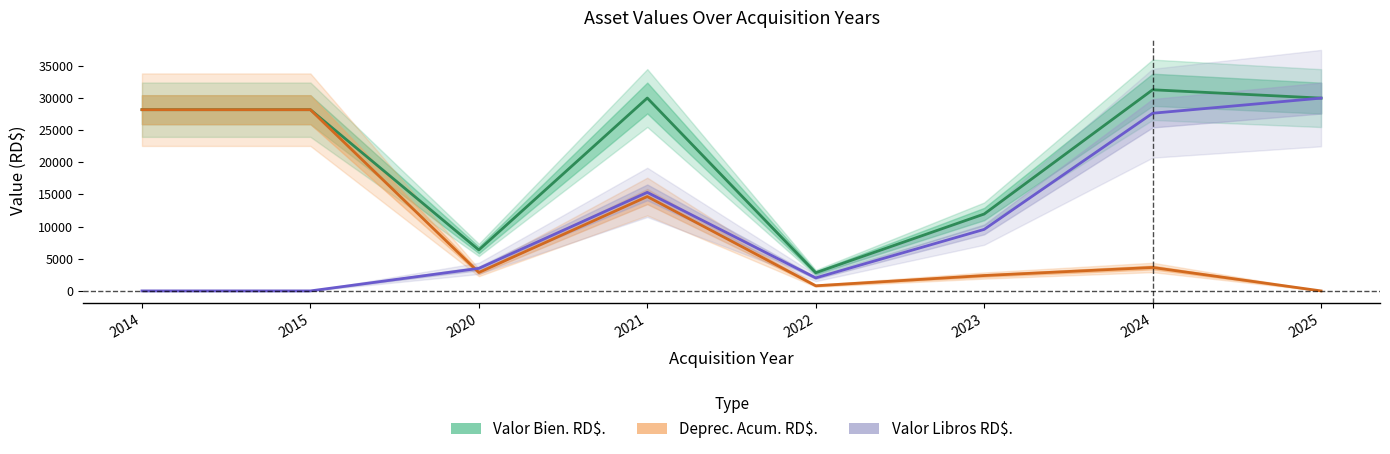

What is the value of the Valor Bien. RD$. point at the 4th from the left?

29997.3